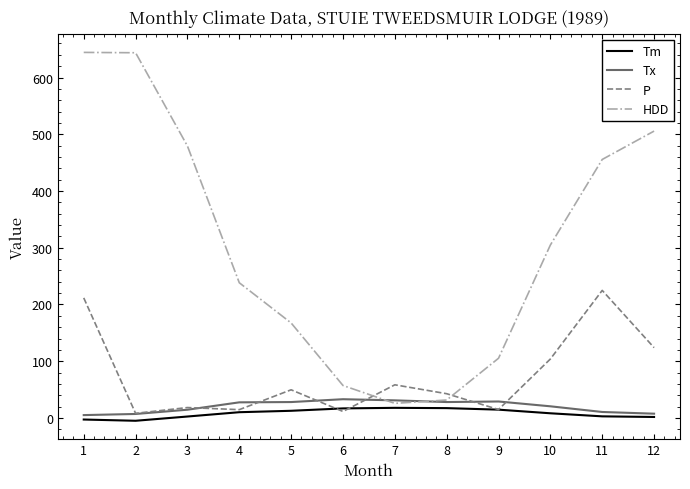

Is the value of HDD at 12 greater than the value of Tm at 12?

Yes